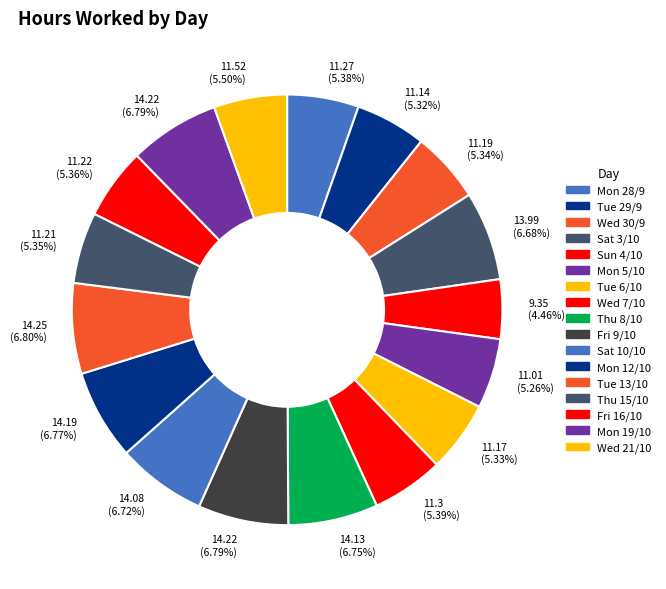

Does Wed 30/9 account for over 50% of the chart?

No